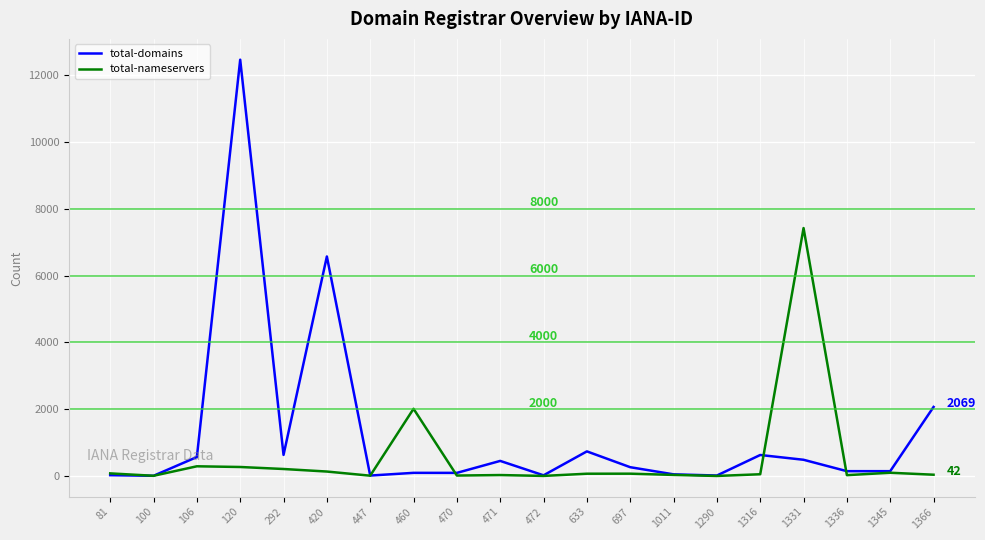

At which category is the sum across all series the highest?

120